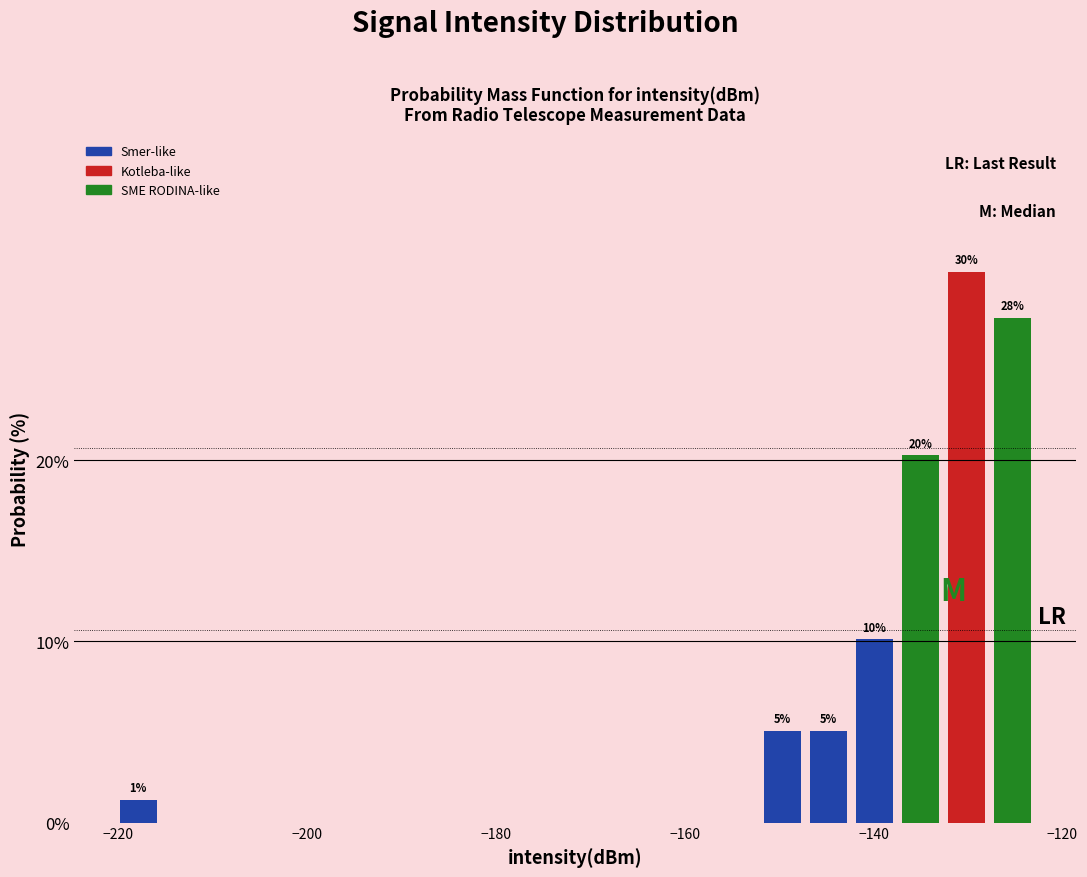

Read against the x-axis, roughly where is the centre of the tallest bar?

-130